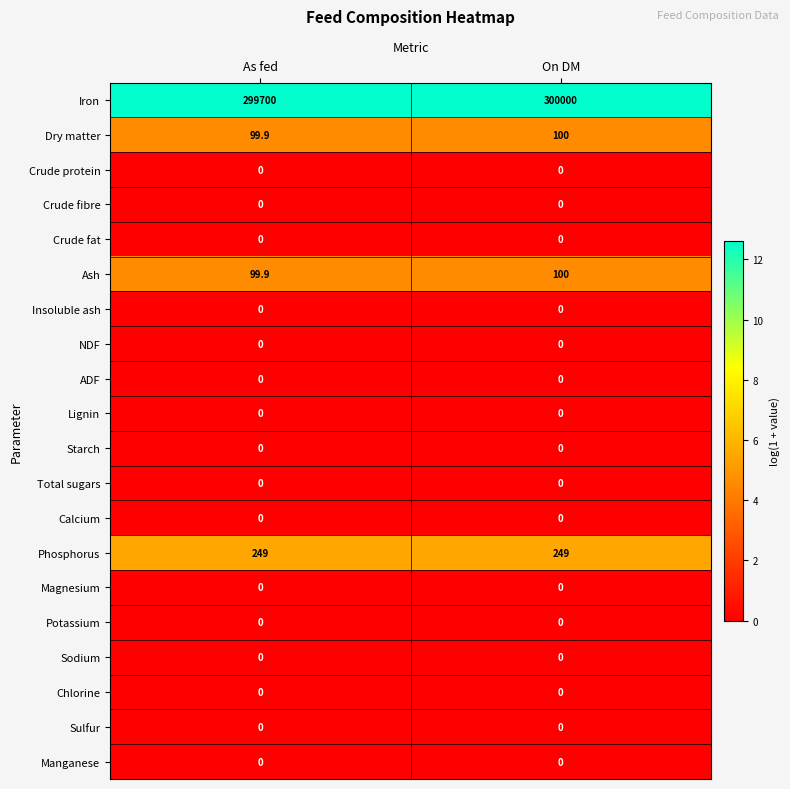

The value of NDF at On DM is 0.0. True or false?

True